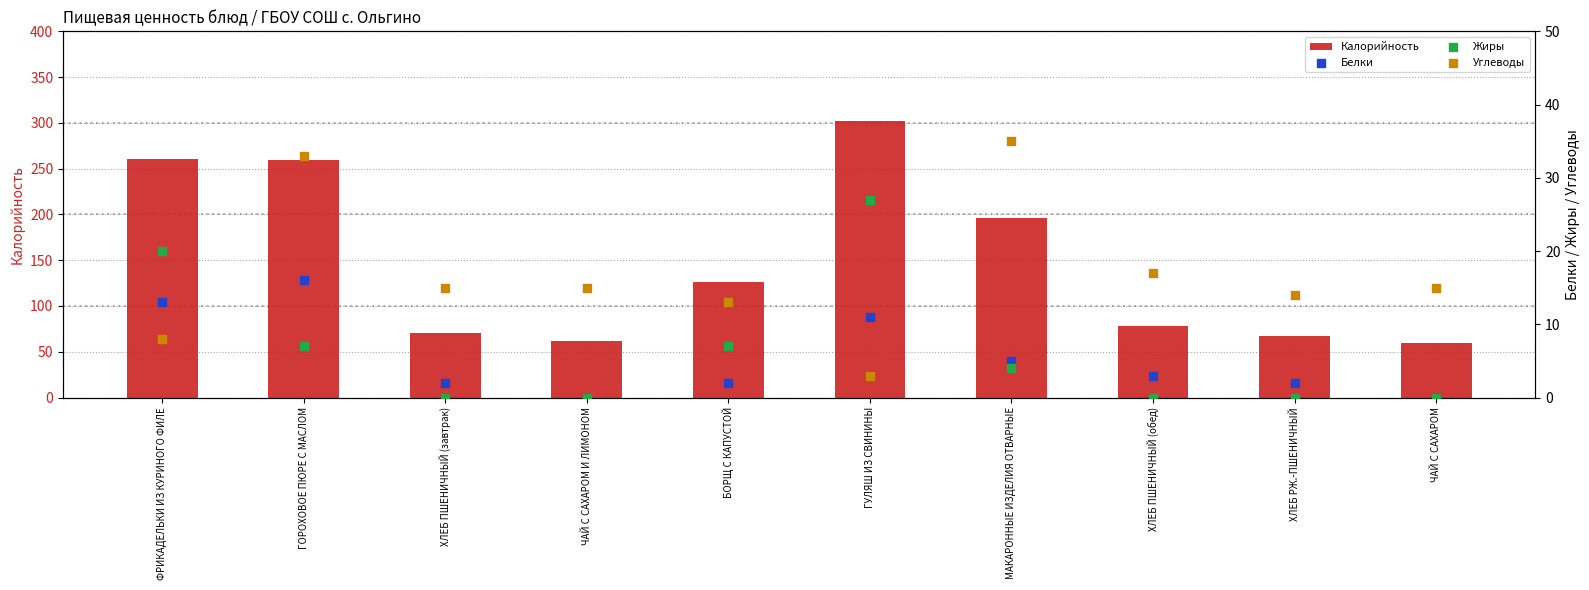

Which series has the widest spread of Y values?

Калорийность